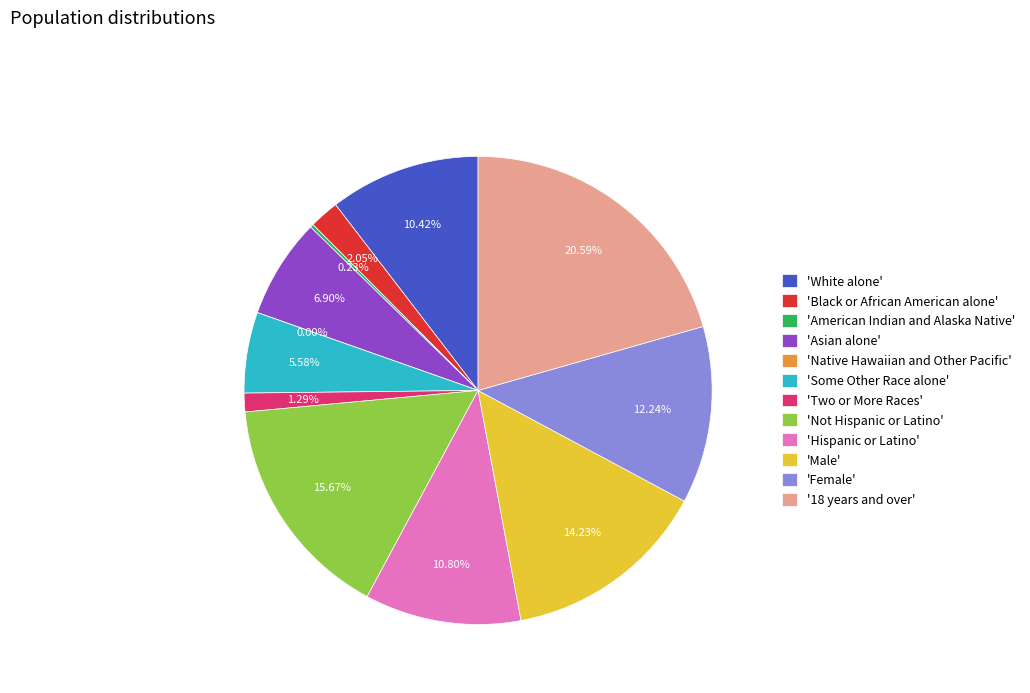

Count the number of slices in the pie.

12